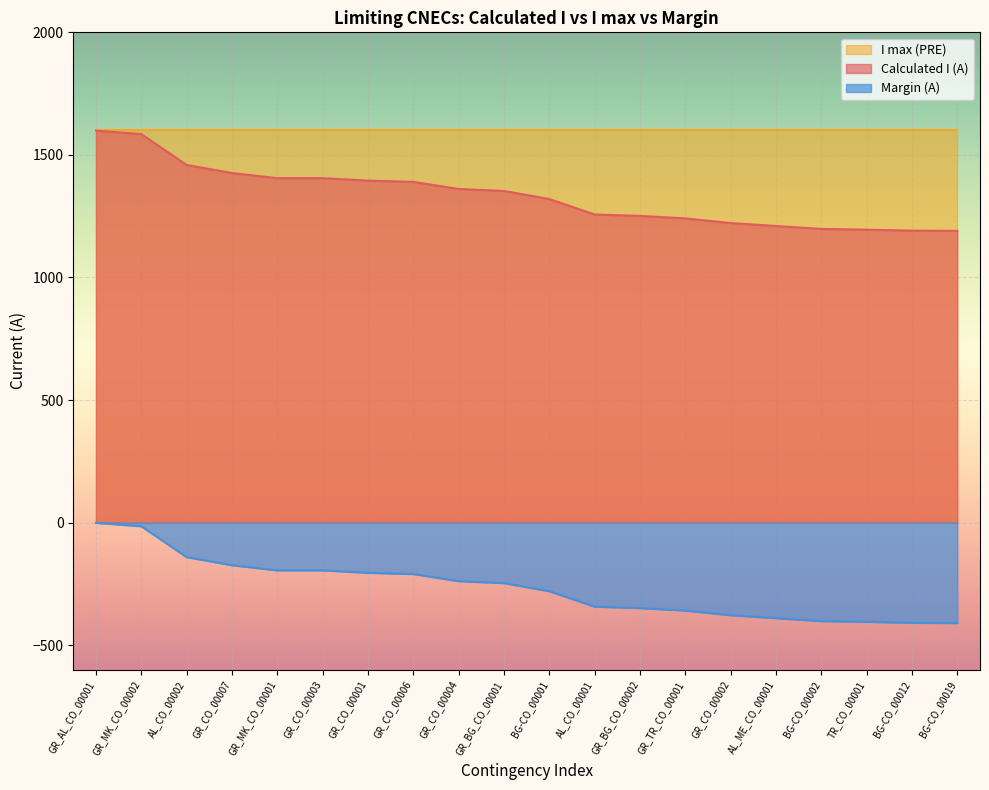

True or false: Margin (A) has a value of -680 at GR_CO_00002.

False